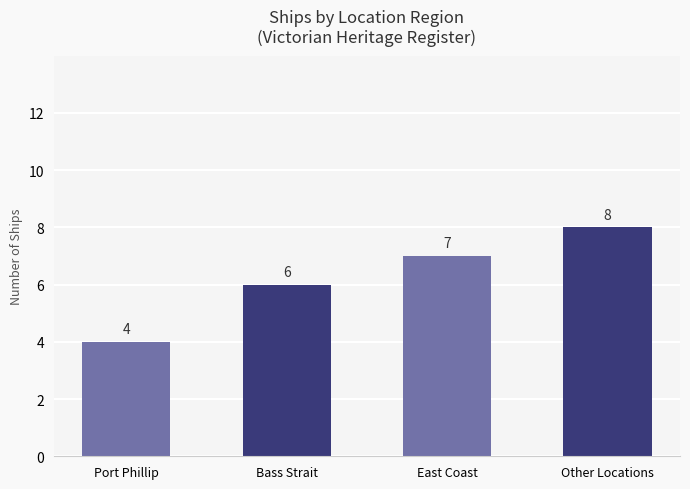

What is the value of the 3rd bar from the left?

7